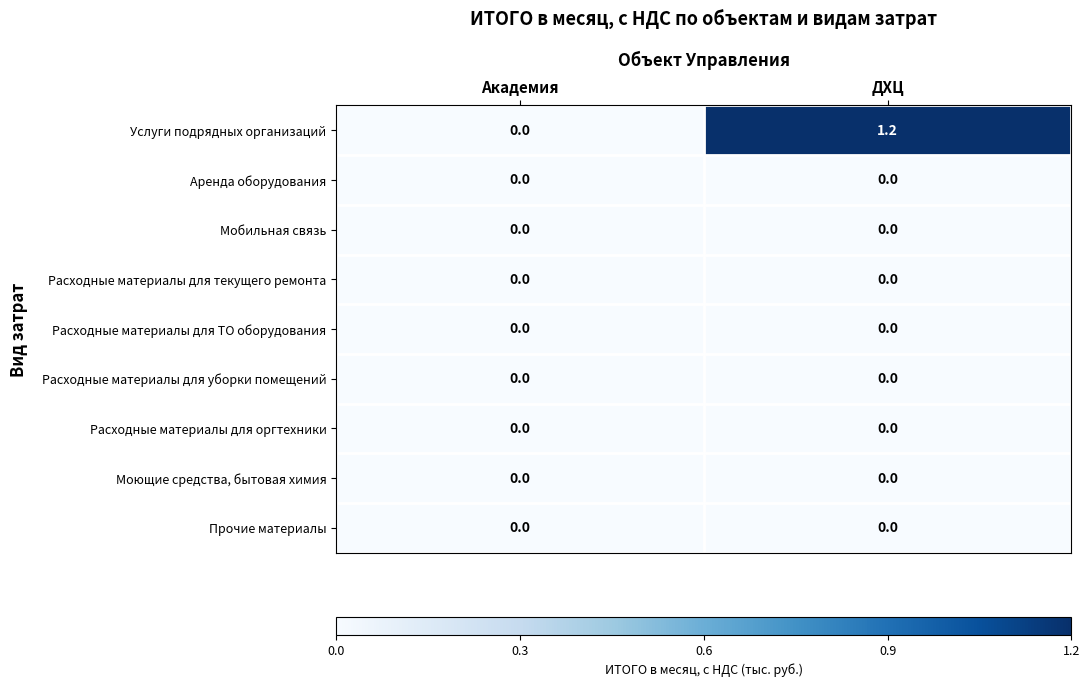

What is the spread (max minus min) of values at ДХЦ?

1.2